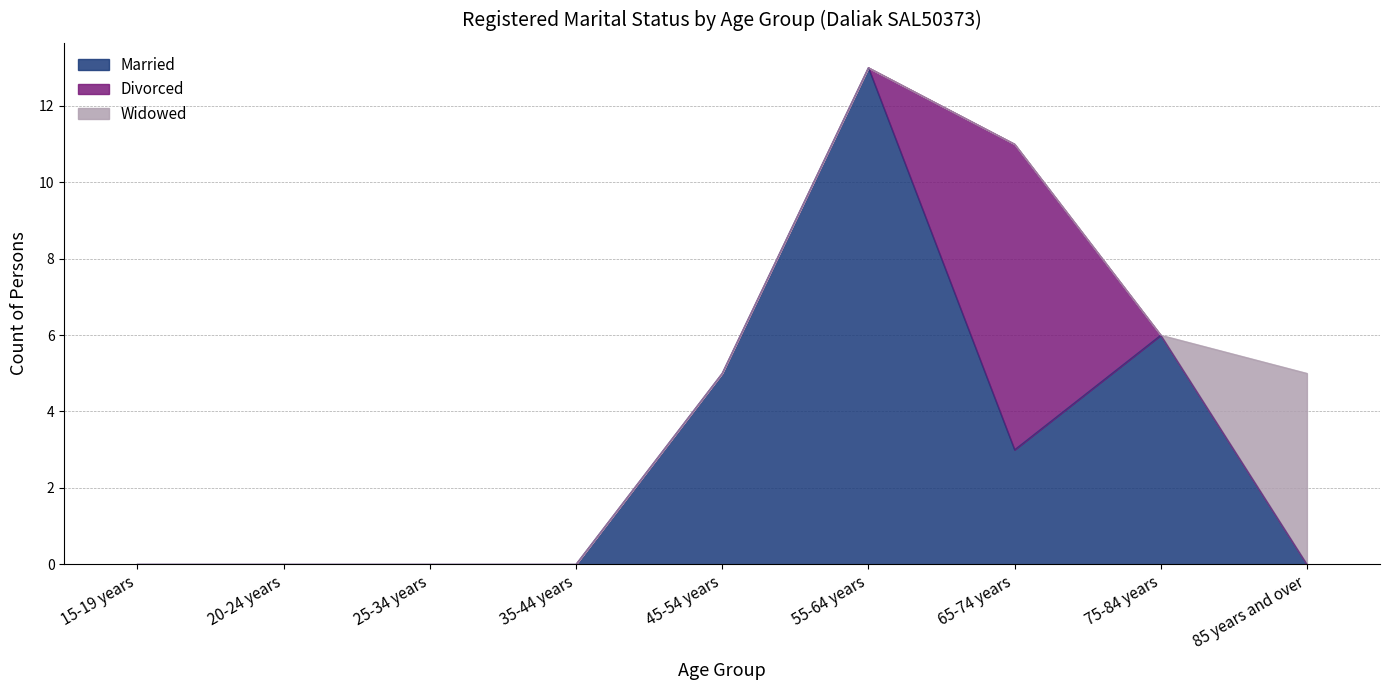

At which label does Divorced reach its minimum?

15-19 years